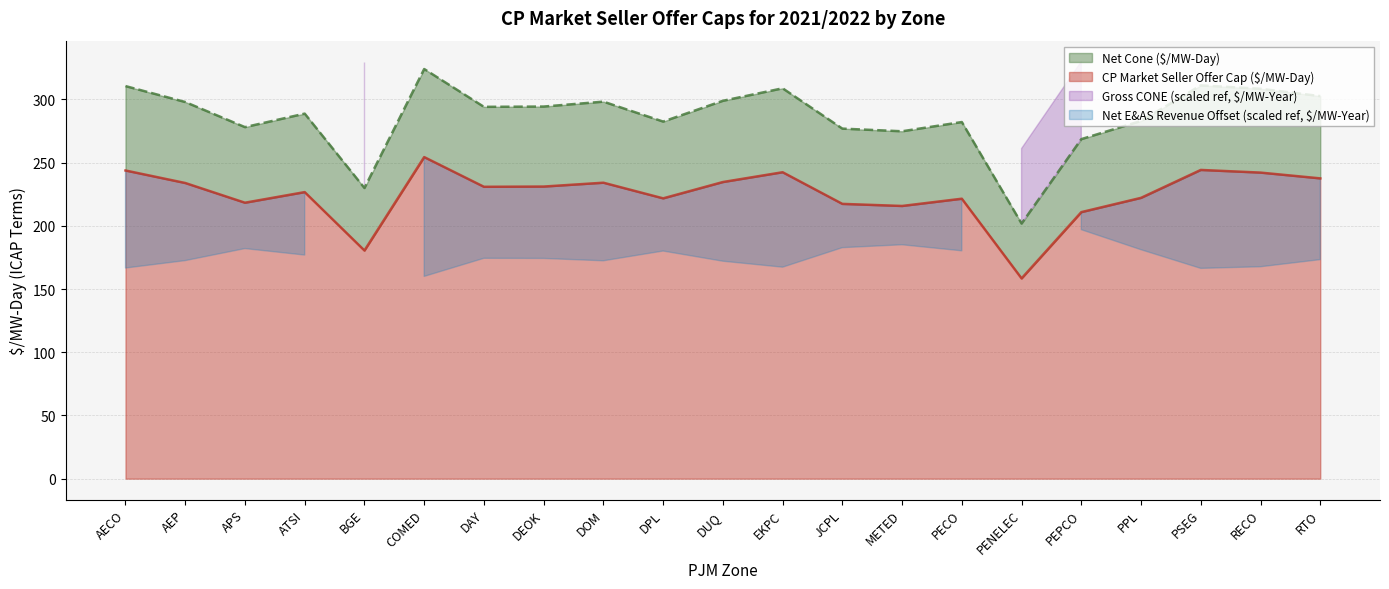

What is the sum of all Net E&AS Revenue Offset ($/MW-Year) values?

4722.6